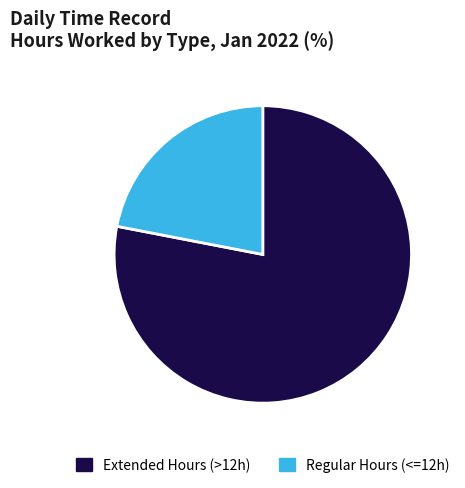

What is the majority slice?

Extended Hours (>12h)